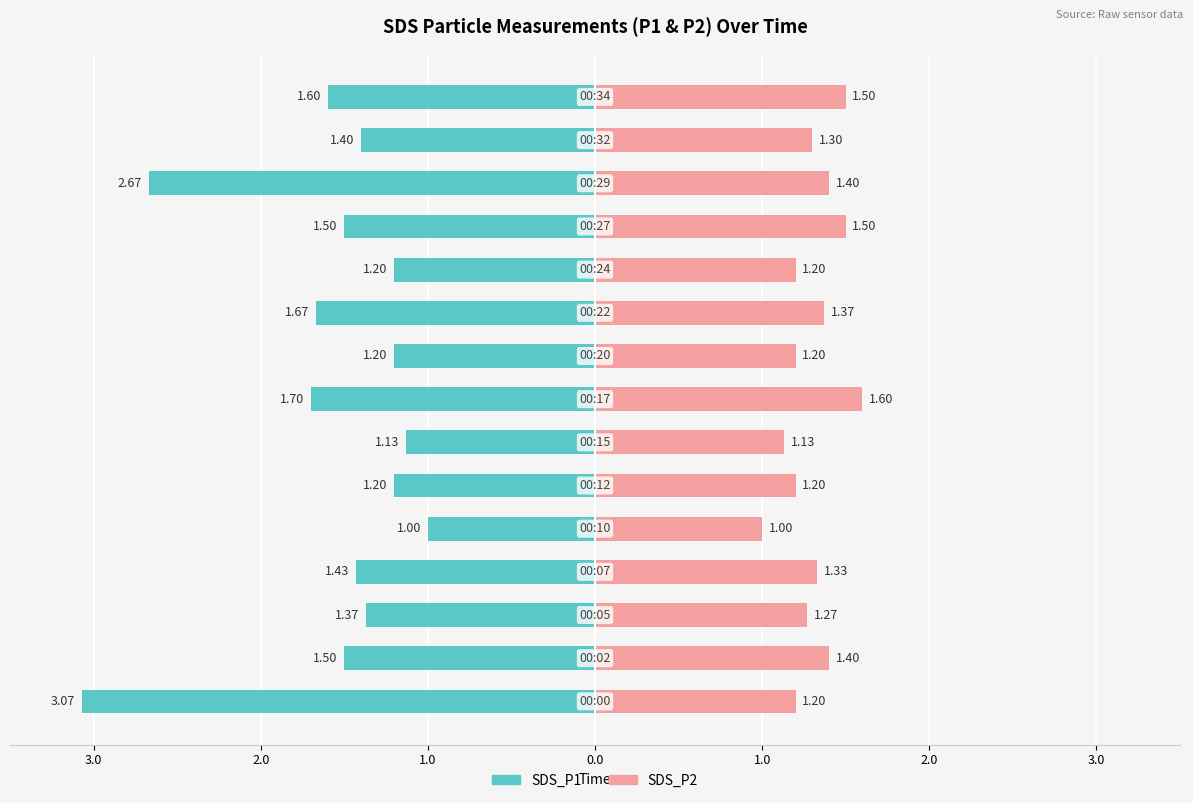

Reading left to right, transcribe all the data shown in this chart.

SDS_P1: -3.1	-1.5	-1.4	-1.4	-1.0	-1.2	-1.1	-1.7	-1.2	-1.7	-1.2	-1.5	-2.7	-1.4	-1.6
SDS_P2: 1.2	1.4	1.3	1.3	1.0	1.2	1.1	1.6	1.2	1.4	1.2	1.5	1.4	1.3	1.5